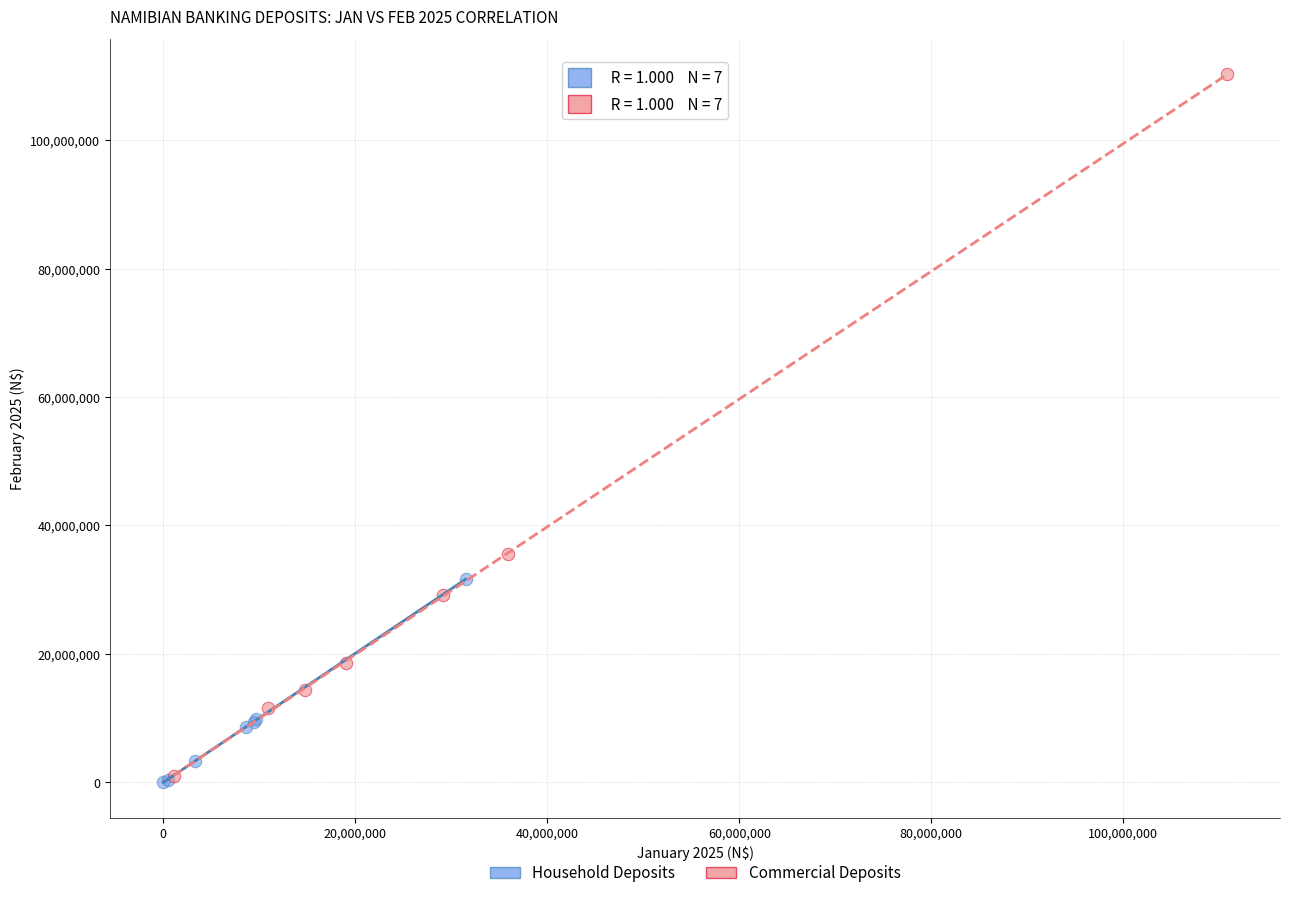

Which series reaches the maximum Y coordinate?

Commercial Deposits